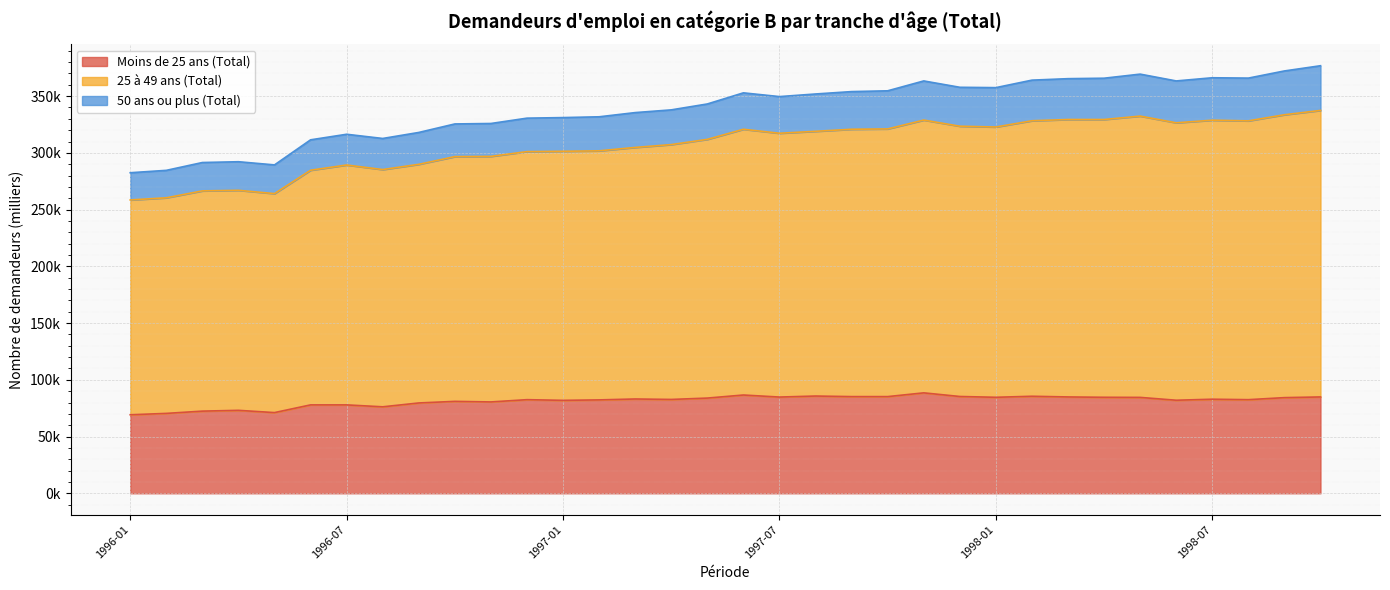

Read the Moins de 25 ans (Total) value at 1997-02.

82.3